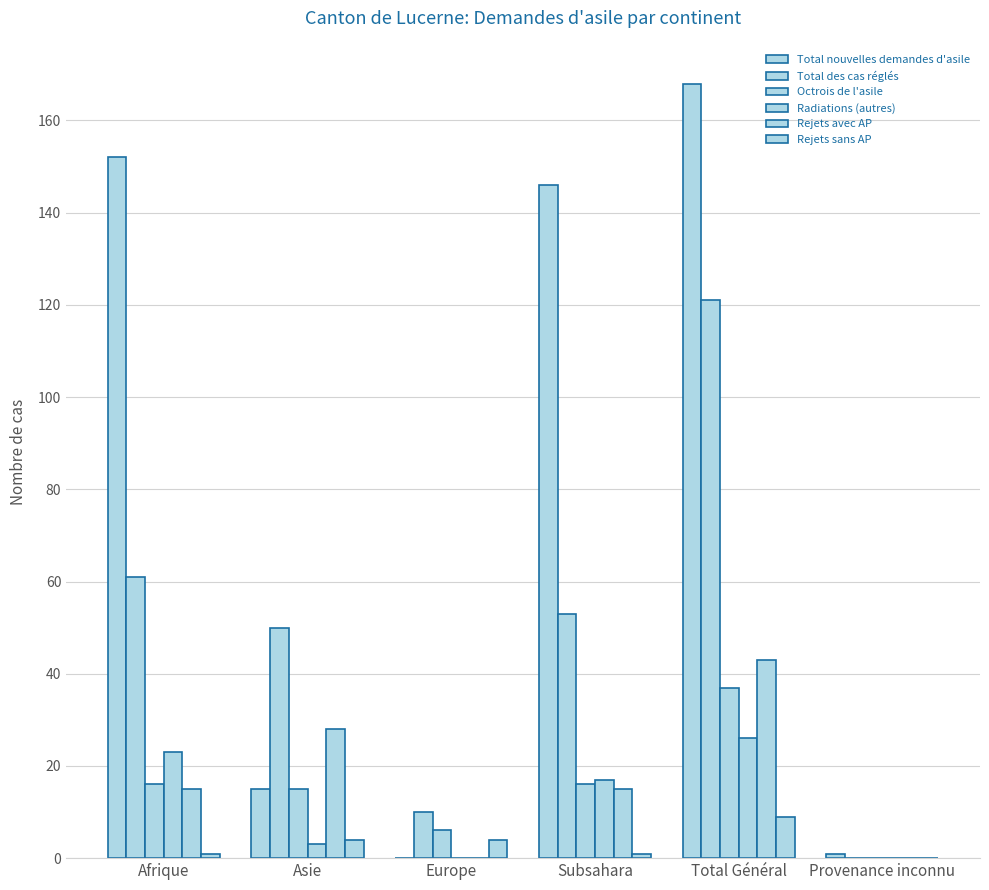

Count the number of data series in this chart.

6